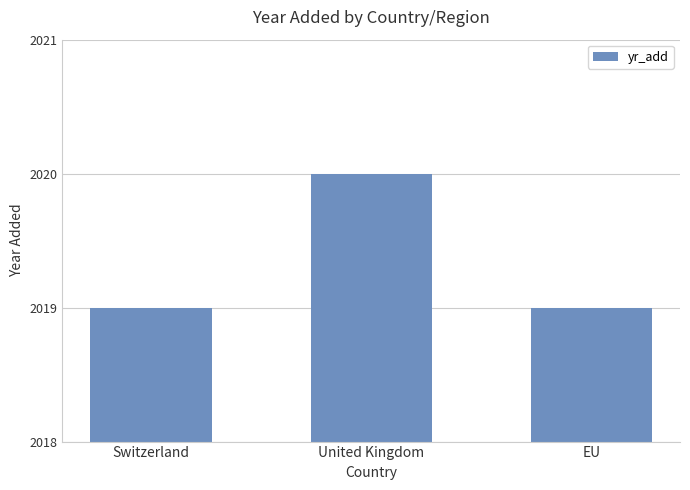

Read the value at EU.

2019